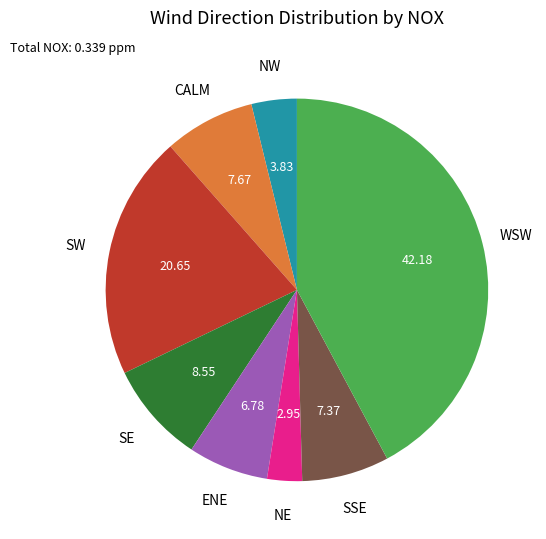

Do NE and ENE together represent more than half of the pie?

No